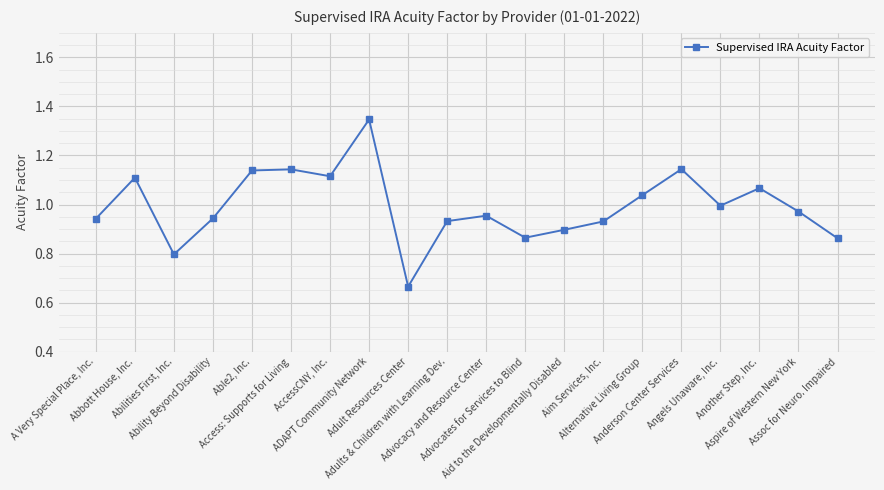

Rank the categories by value from highest to lowest.

ADAPT Community Network, Anderson Center Services, Access: Supports for Living, Able2, Inc., AccessCNY, Inc., Abbott House, Inc., Another Step, Inc., Alternative Living Group, Angels Unaware, Inc., Aspire of Western New York, Advocacy and Resource Center, Ability Beyond Disability, A Very Special Place, Inc., Adults & Children with Learning Dev., Aim Services, Inc., Aid to the Developmentally Disabled, Advocates for Services to Blind, Assoc for Neuro. Impaired, Abilities First, Inc., Adult Resources Center